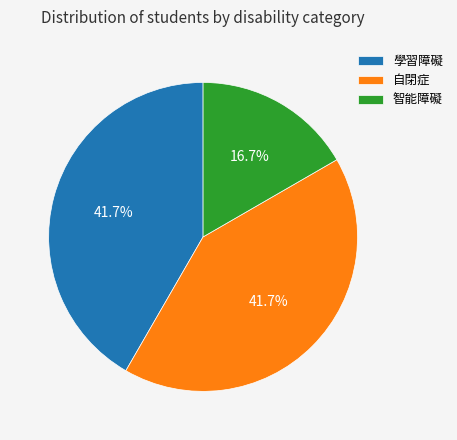

To the nearest percent, what is the combined percentage of 智能障礙 and 學習障礙?

58%